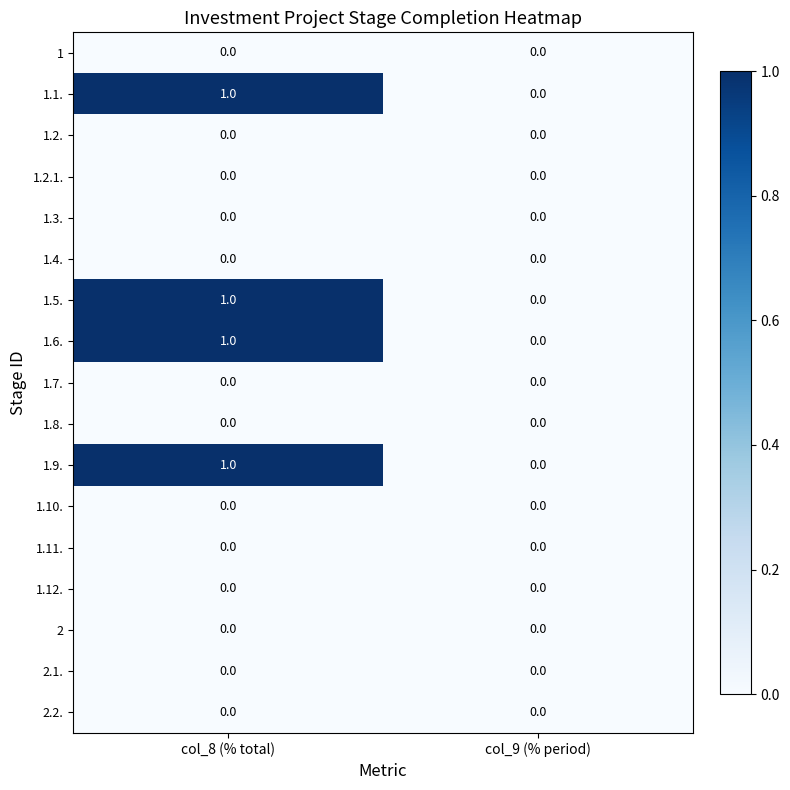

Rank the categories by 1.9. value from lowest to highest.

col_9 (% period), col_8 (% total)